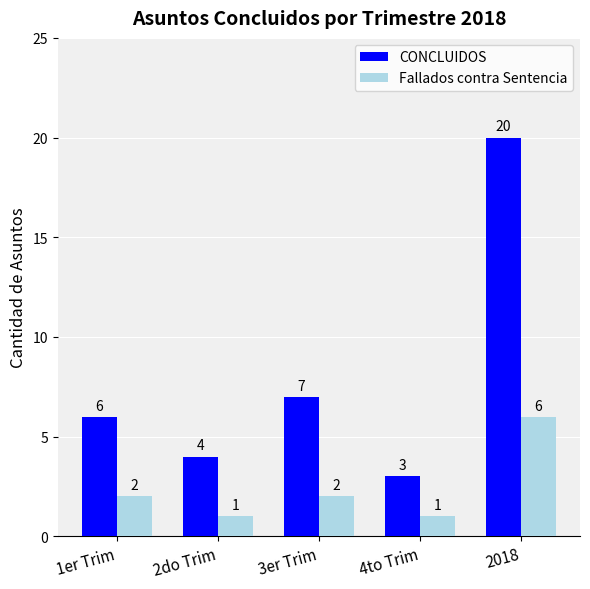

Reading left to right, transcribe all the data shown in this chart.

CONCLUIDOS: 1er Trim=6	2do Trim=4	3er Trim=7	4to Trim=3	2018=20
Fallados contra Sentencia: 1er Trim=2	2do Trim=1	3er Trim=2	4to Trim=1	2018=6